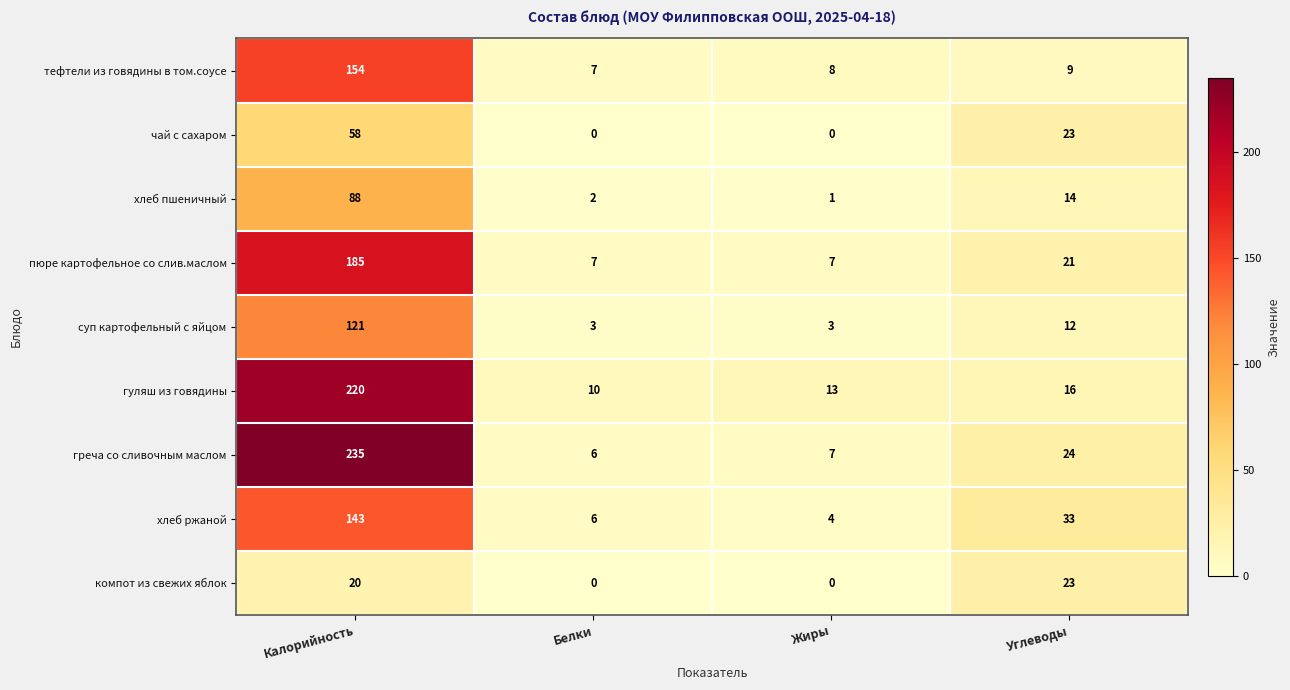

Which category has the highest value in the пюре картофельное со слив.маслом series?

Калорийность